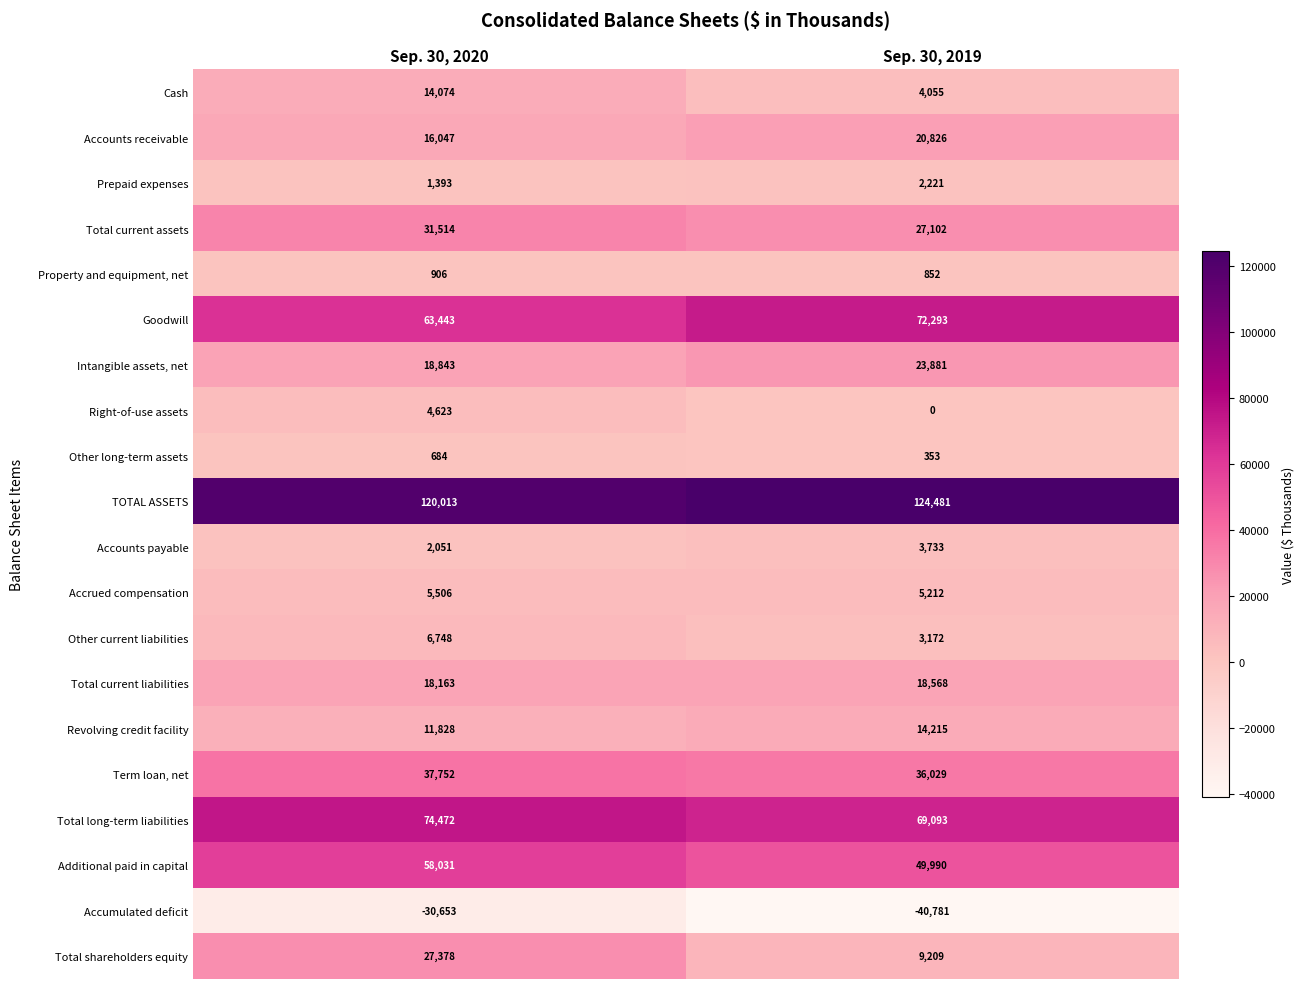

List the series in order of their peak value, lowest first.

Accumulated deficit, Other long-term assets, Property and equipment, net, Prepaid expenses, Accounts payable, Right-of-use assets, Accrued compensation, Other current liabilities, Cash, Revolving credit facility, Total current liabilities, Accounts receivable, Intangible assets, net, Total shareholders equity, Total current assets, Term loan, net, Additional paid in capital, Goodwill, Total long-term liabilities, TOTAL ASSETS